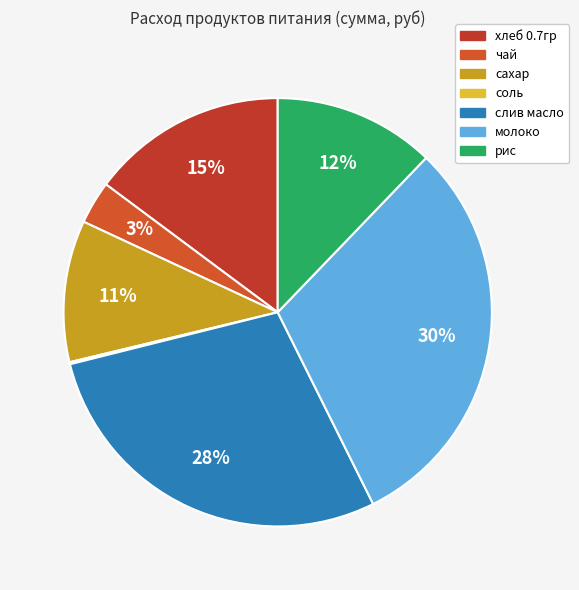

What is the total percentage of молоко and хлеб 0.7гр?

45.3%